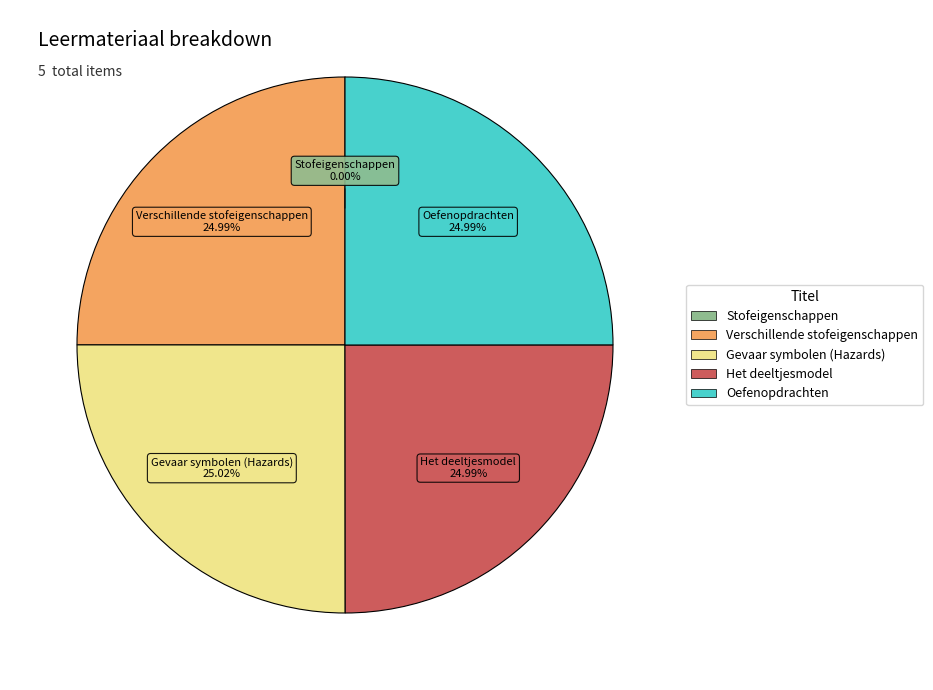

Is there any slice that represents more than half of the pie?

No